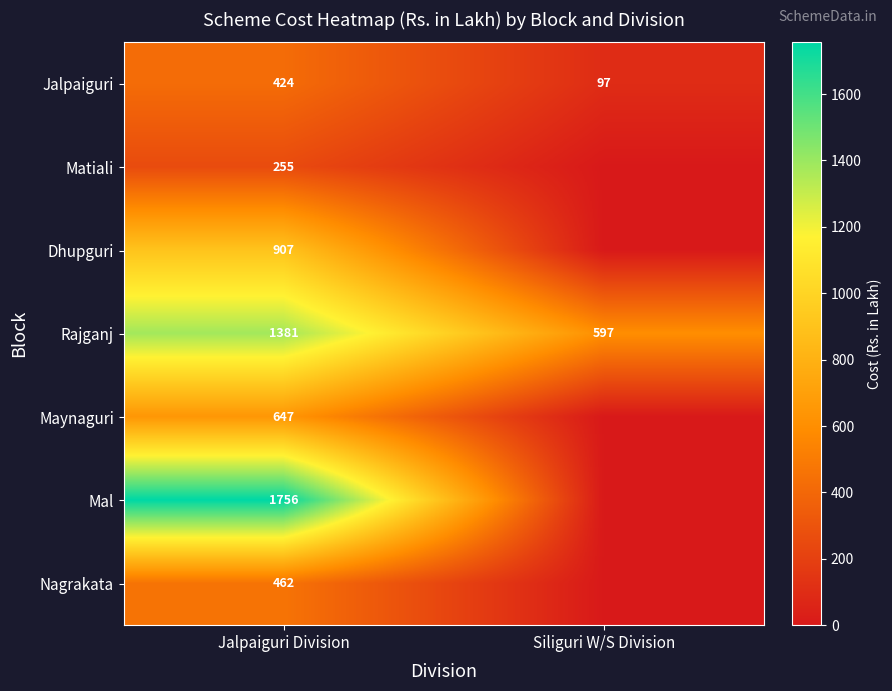

What is the highest value of the Jalpaiguri series?

424